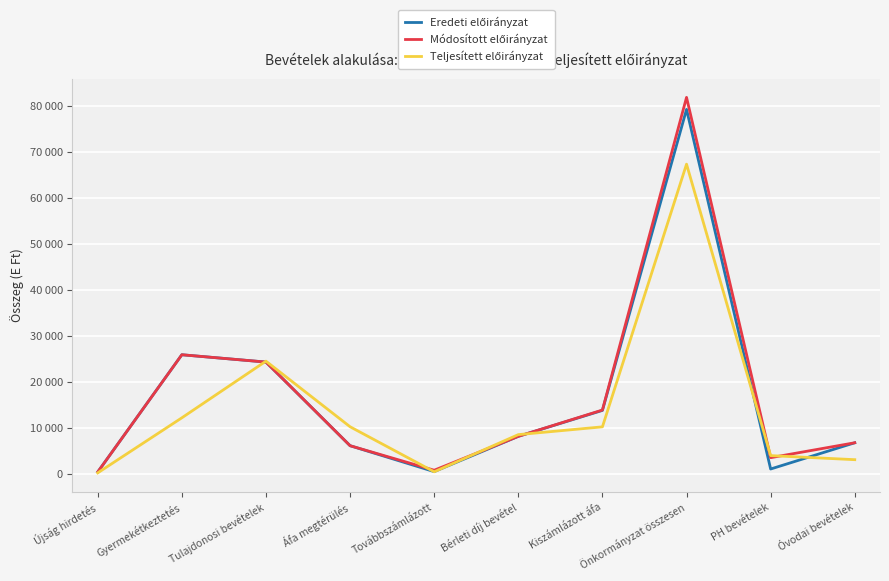

Which series changed the most between Tulajdonosi bevételek and PH bevételek?

Eredeti előirányzat